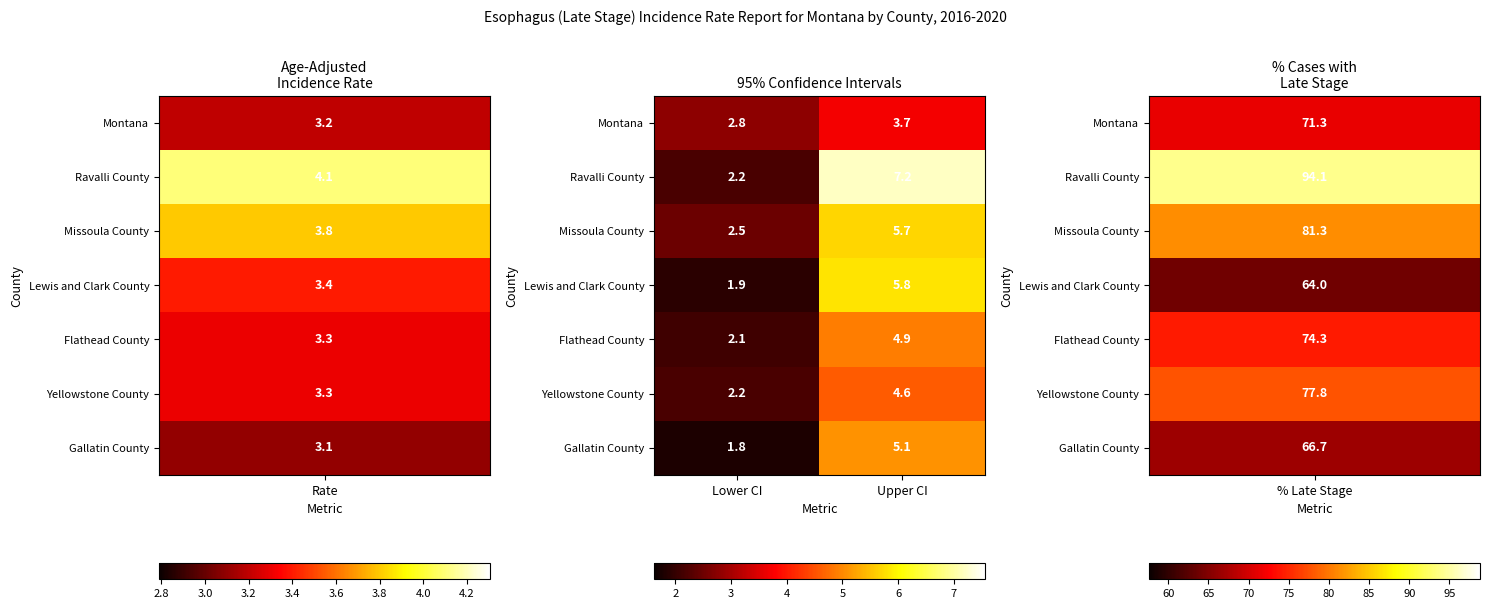

How many categories are shown in the chart?

2